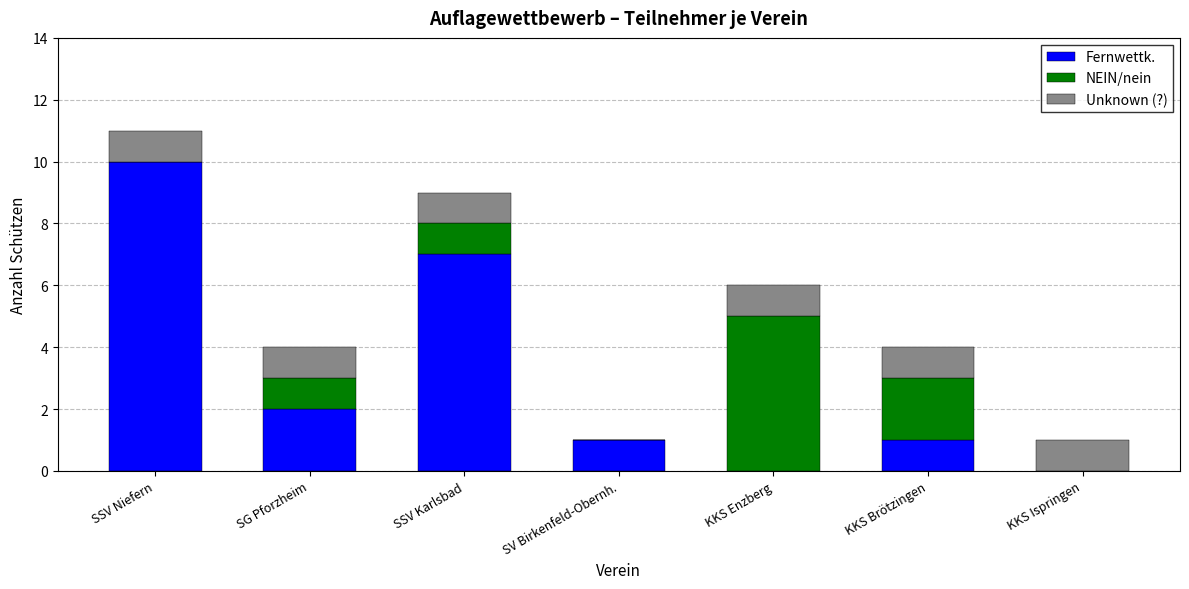

What is the sum of all Fernwettk. values?

21